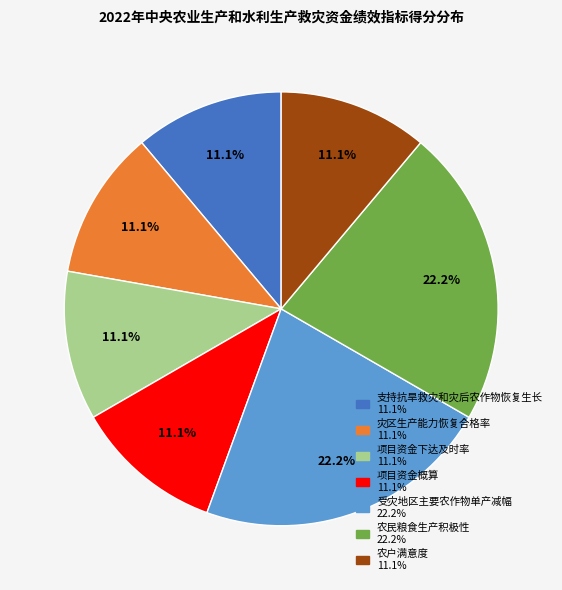

To the nearest percent, what is the difference between the 项目资金下达及时率 and 农民粮食生产积极性 slice percentages?

11%